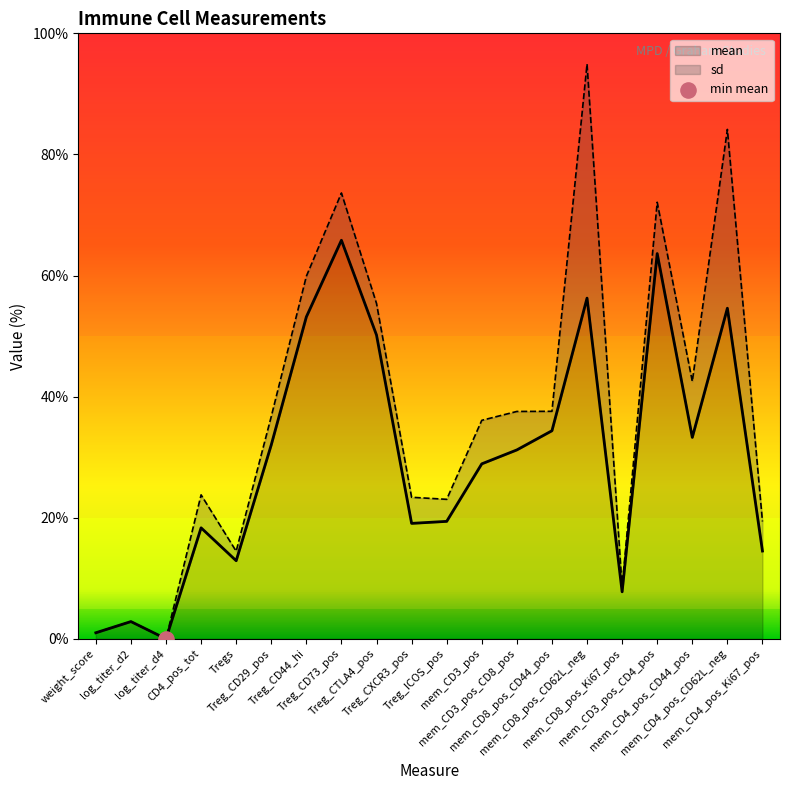

What is the ratio of the value at Treg_CD44_hi to the value at Treg_CD29_pos?

1.7